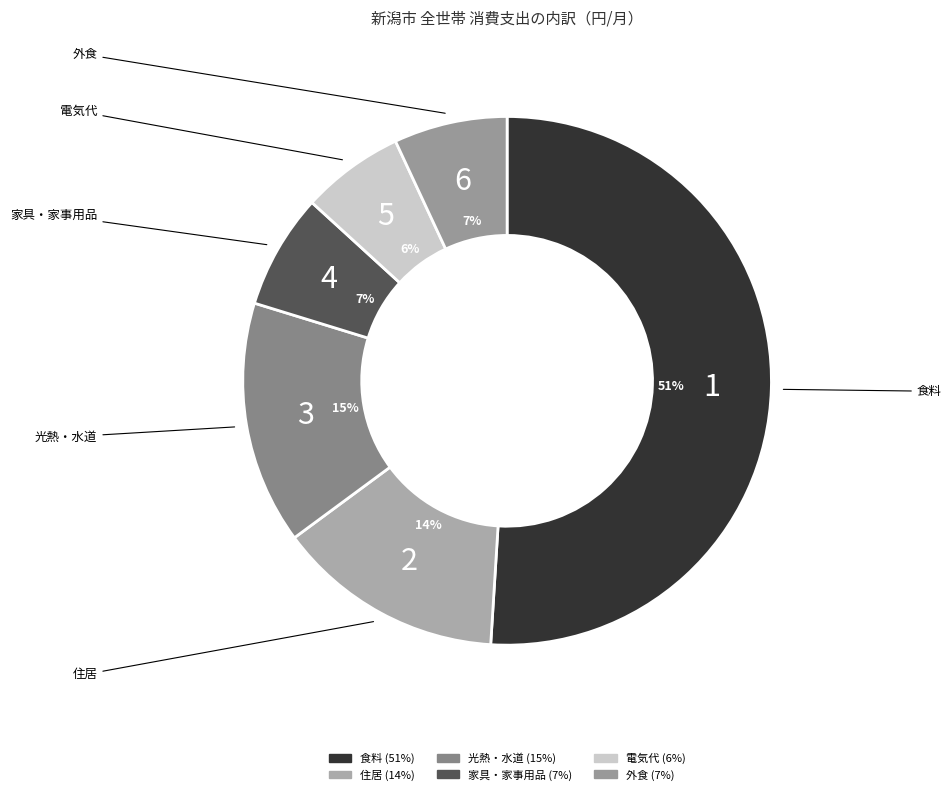

To the nearest percent, what percentage of the pie is 光熱・水道?

15%